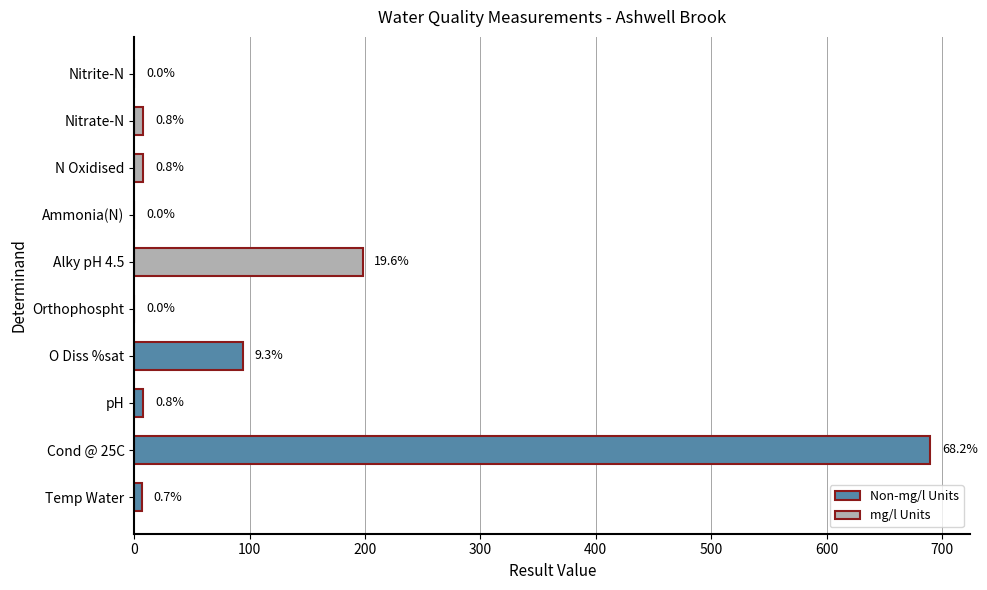

Are the bars horizontal?

Yes